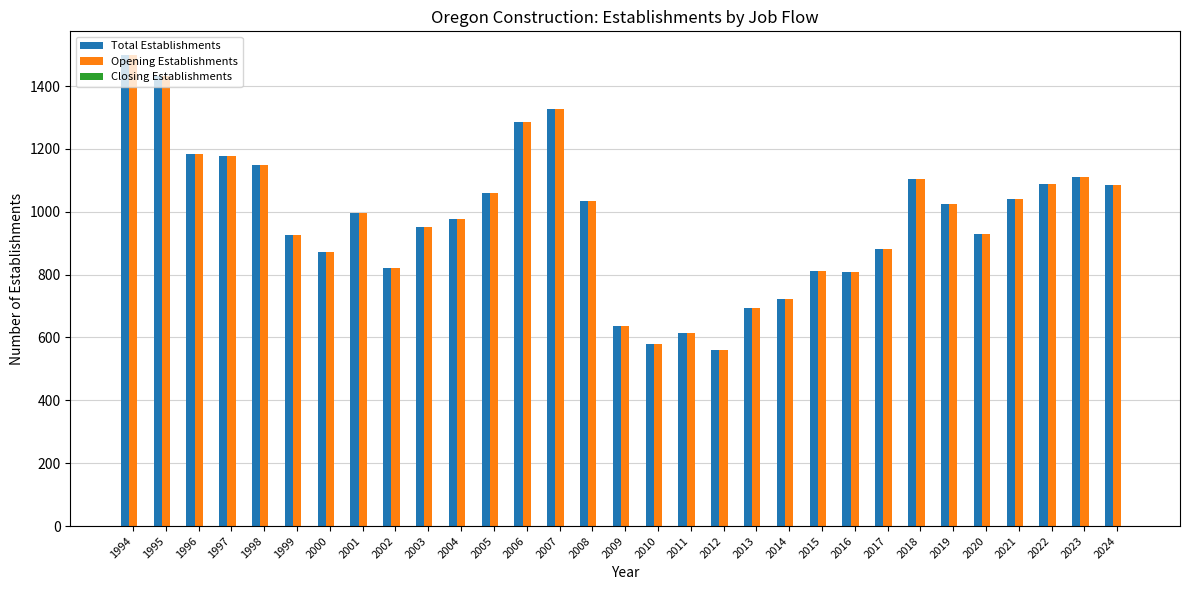

What is the value of the Total Establishments bar at the 21st from the left?

721